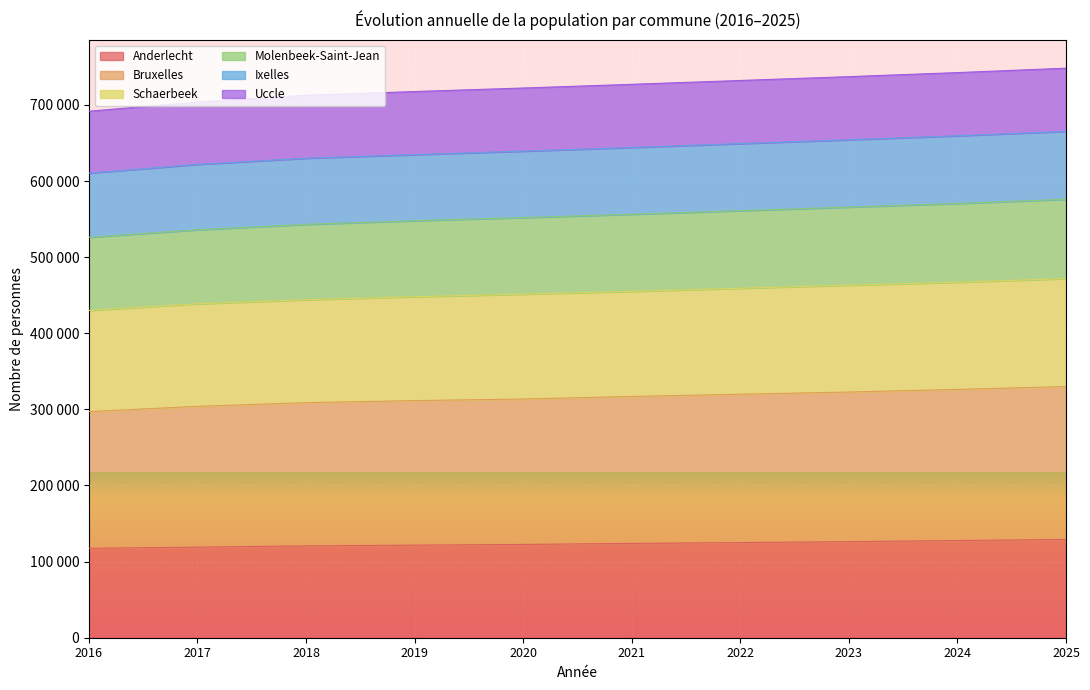

Which series has the largest total across all categories?

Bruxelles